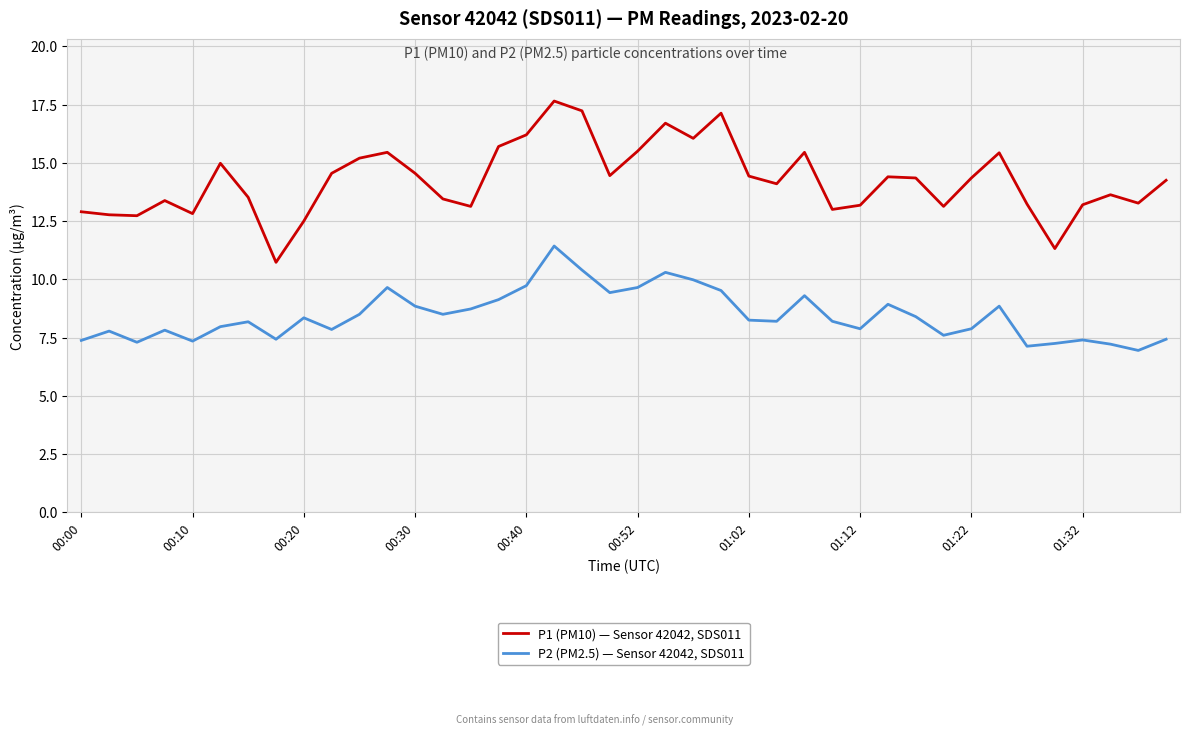

True or false: P2 (PM2.5) — Sensor 42042, SDS011 and P1 (PM10) — Sensor 42042, SDS011 cross at least once.

False